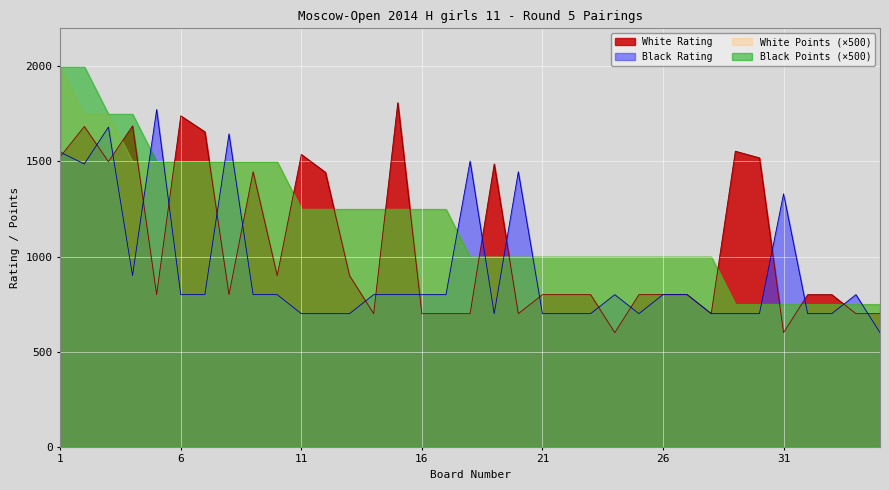

Where is Black Rating nearest to the value 1186?

31